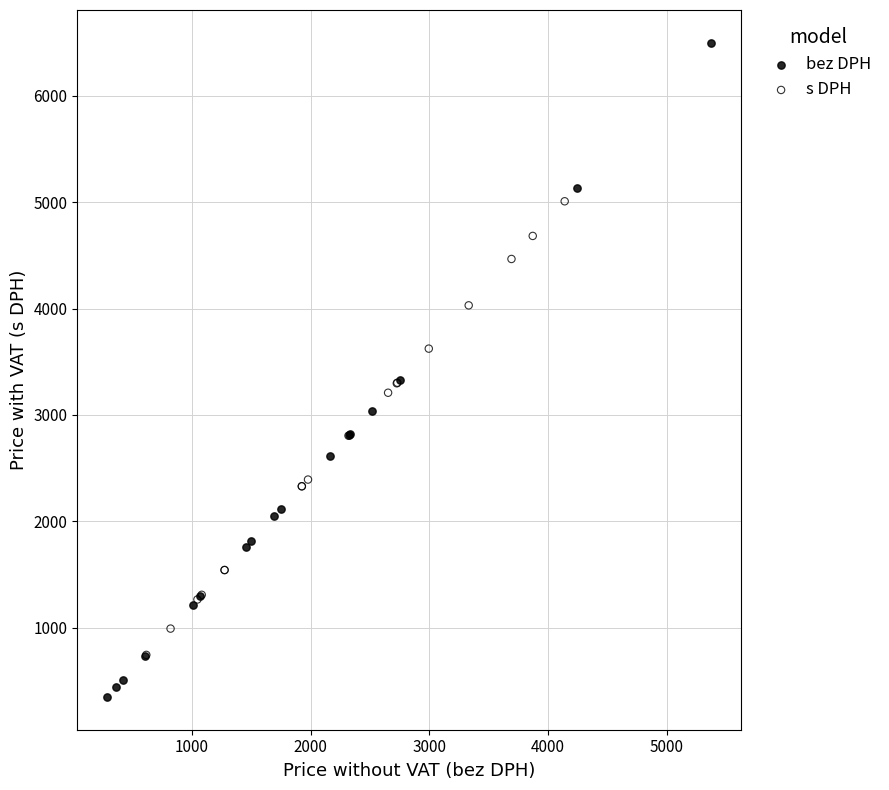

Which series reaches the minimum Y coordinate?

bez DPH